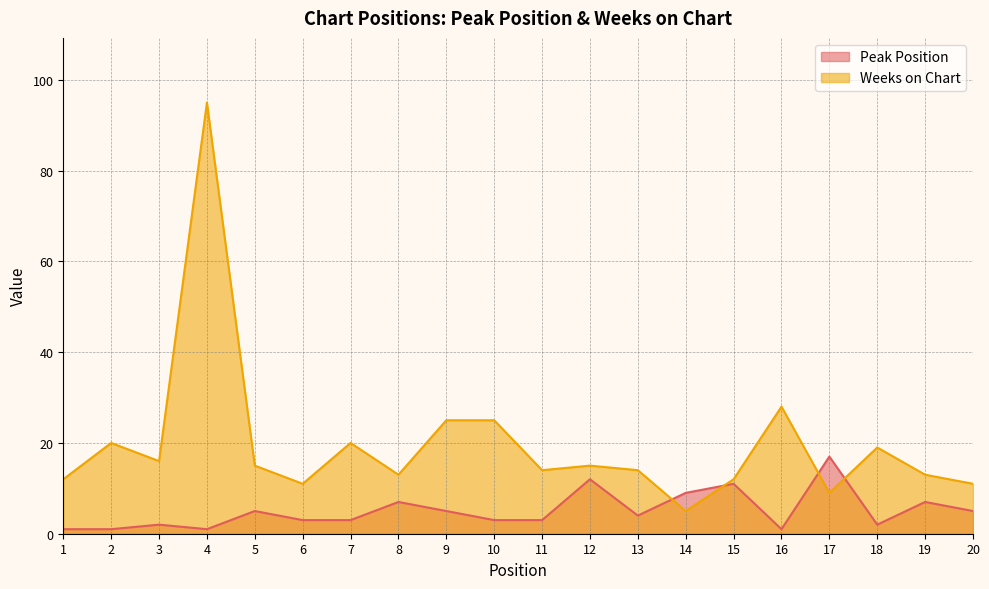

Reading right to left, extract all data points from this chart.

Peak Position: 20=5	19=7	18=2	17=17	16=1	15=11	14=9	13=4	12=12	11=3	10=3	9=5	8=7	7=3	6=3	5=5	4=1	3=2	2=1	1=1
Weeks on Chart: 20=11	19=13	18=19	17=9	16=28	15=12	14=5	13=14	12=15	11=14	10=25	9=25	8=13	7=20	6=11	5=15	4=95	3=16	2=20	1=12